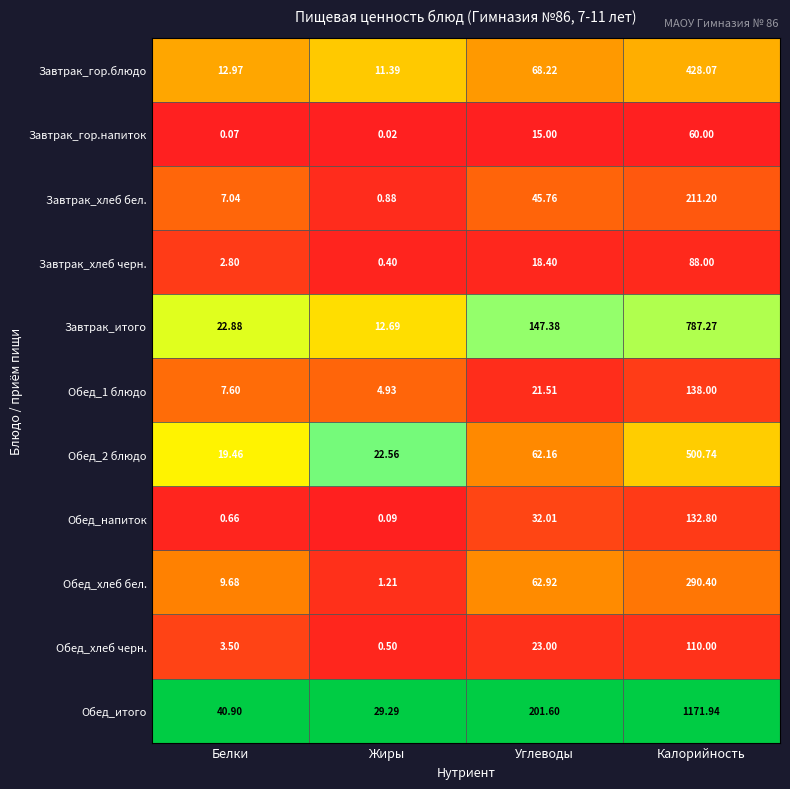

Which category has the lowest value in the Завтрак_хлеб бел. series?

Жиры